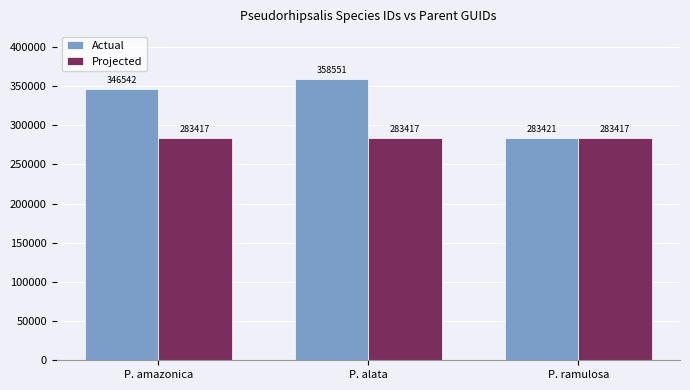

Rank the series by their maximum value, from highest to lowest.

Actual, Projected